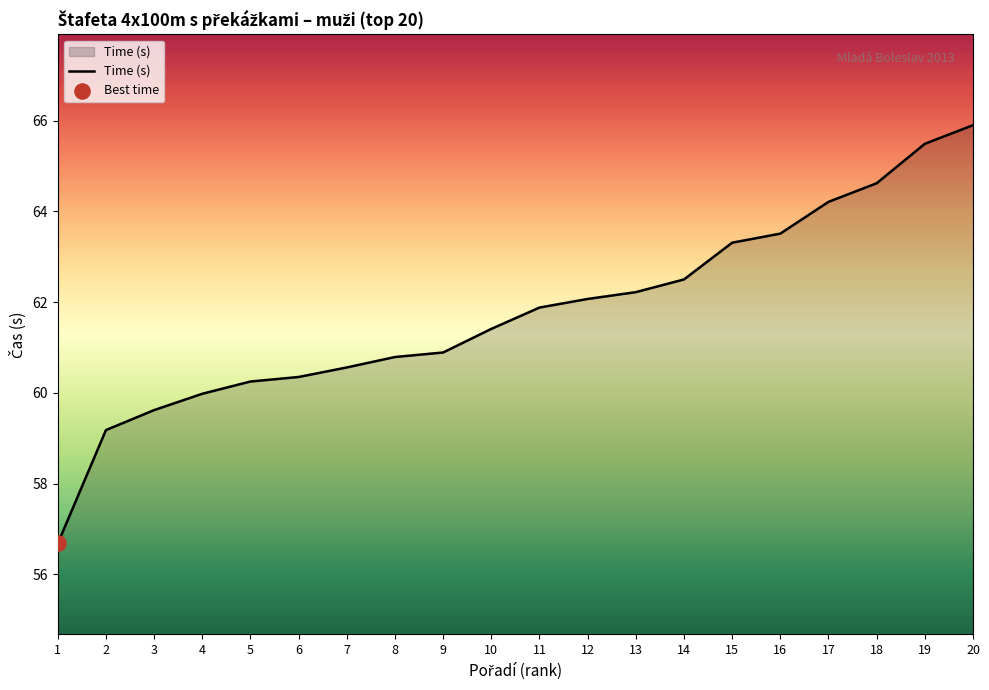

Between 9 and 20, which is larger?

20